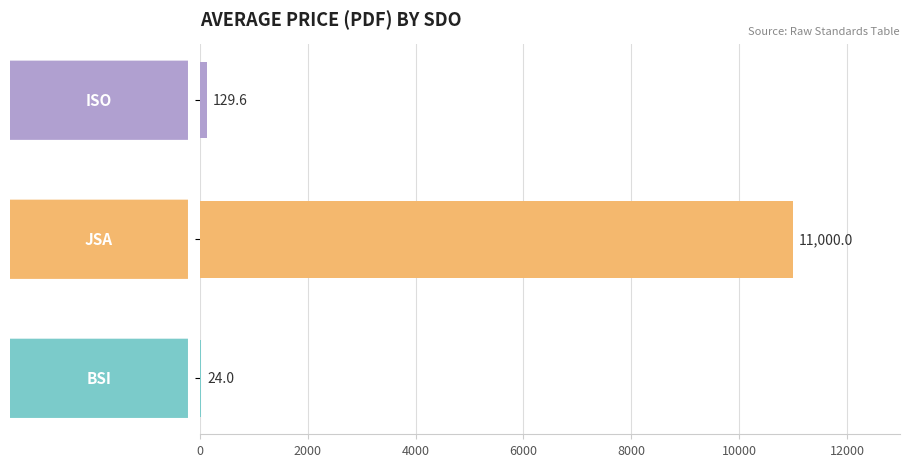

What is the sum of all values?

11153.6